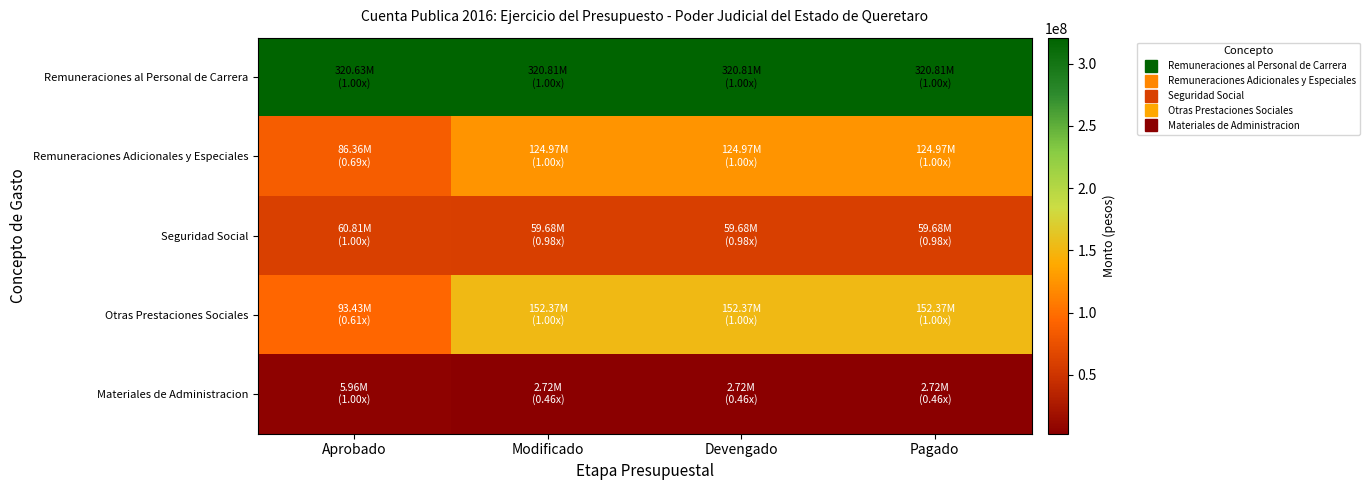

Which series has the largest total across all categories?

Remuneraciones al Personal de Carrera